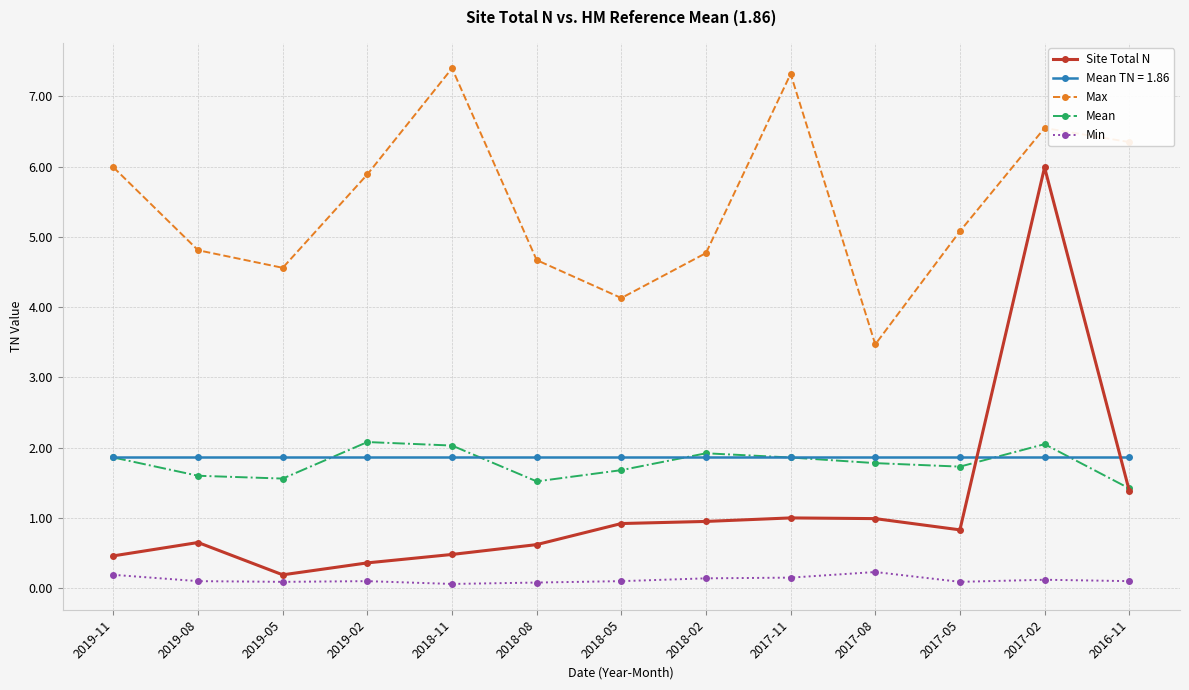

In Min, how many points are lower than both neighbors (excluding endpoints)?

3